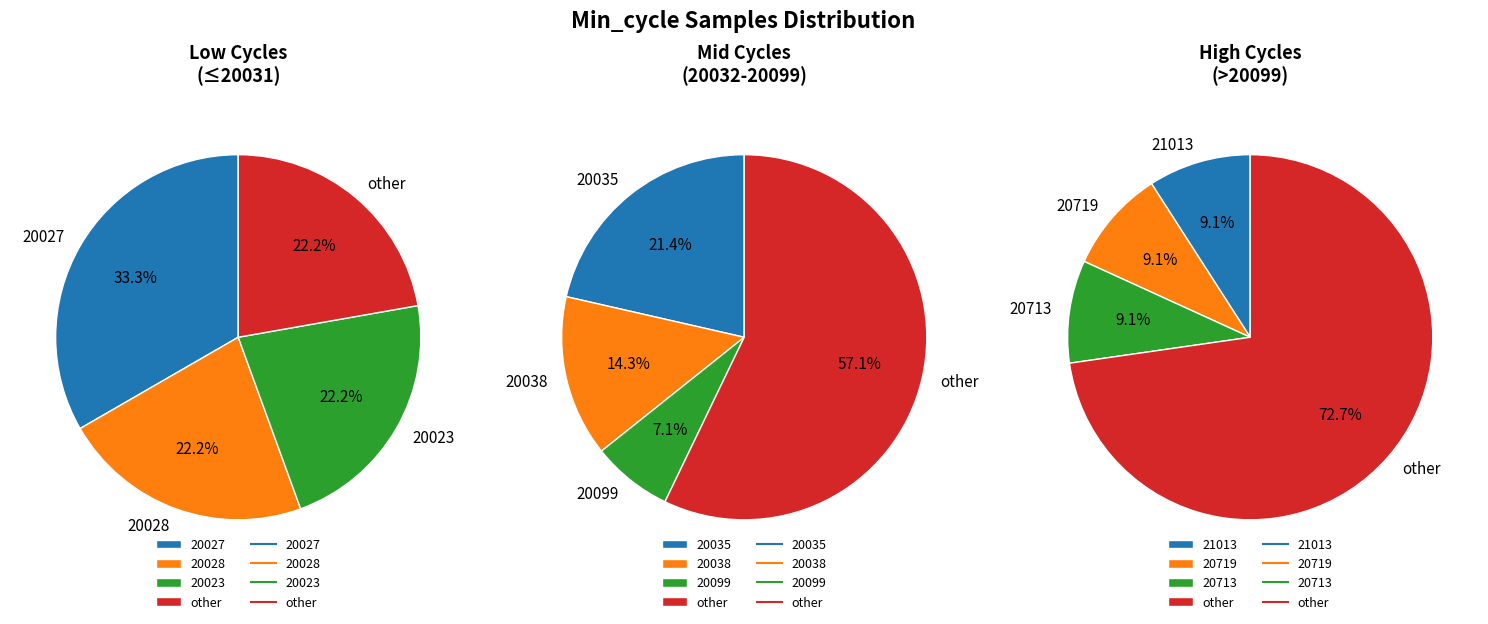

What percentage do 20110 and 20024 together represent?

7.0%